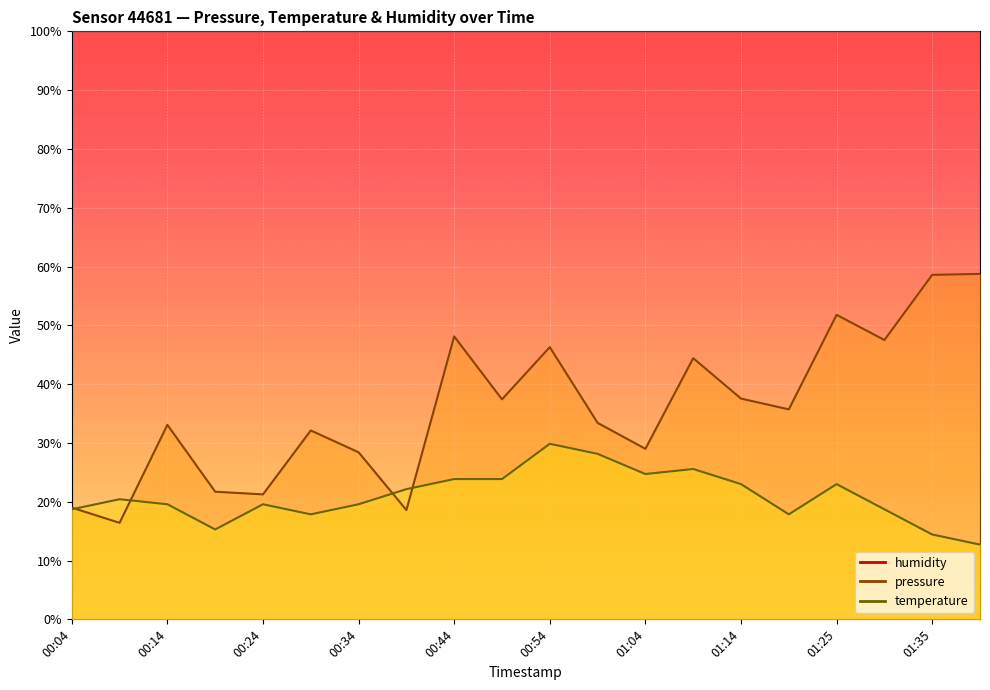

How many interior local peaks does the pressure series have?

6